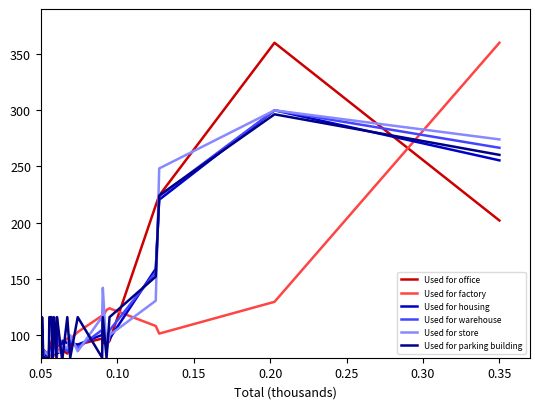

What is the difference between the maximum and second lowest values in the Used for housing series?

219.5